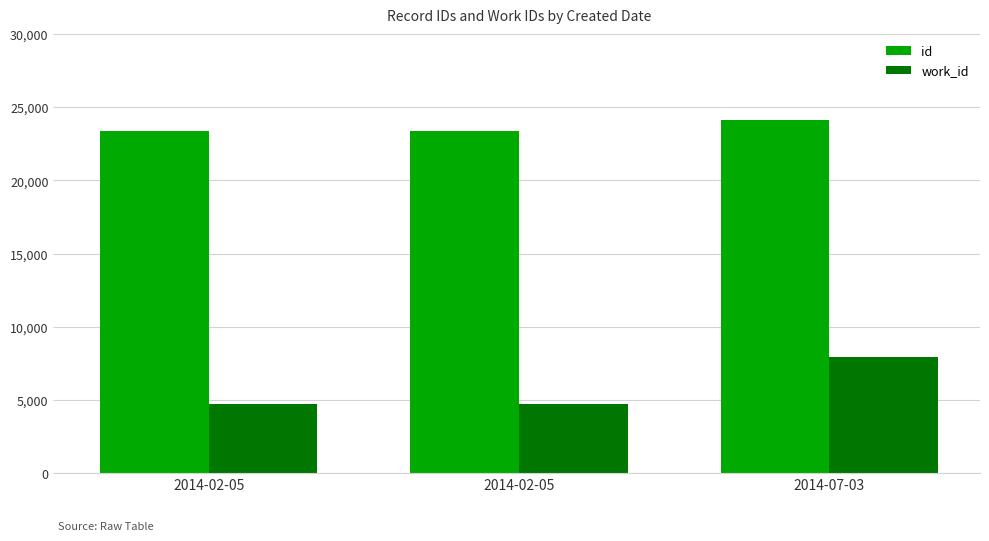

Rank the series at 2014-07-03 from lowest to highest value.

work_id, id